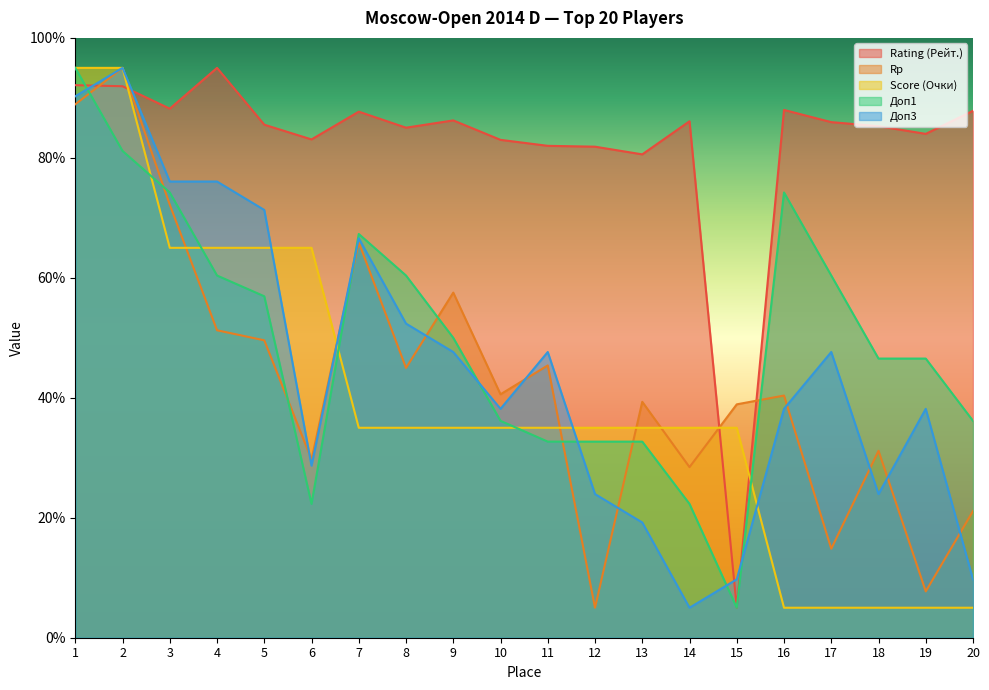

What is the minimum value for Score (Очки)?

5.0